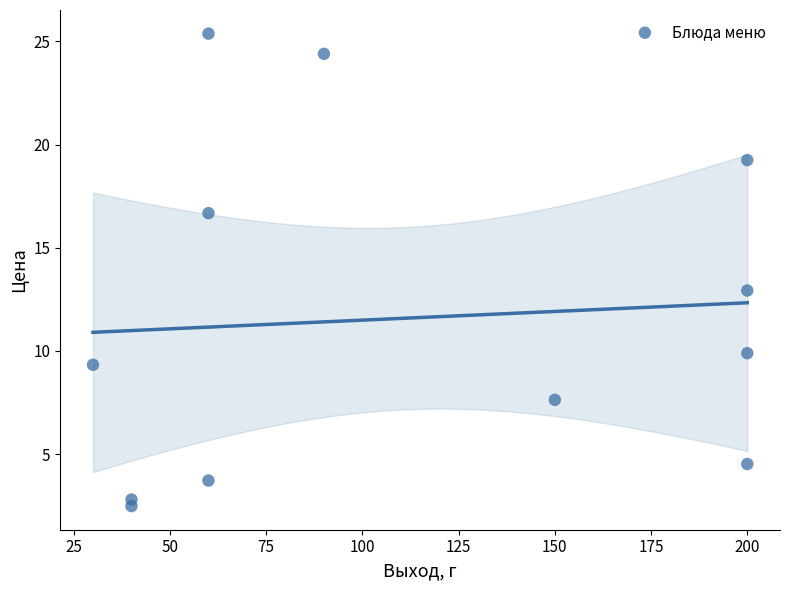

What is the range of X values (max minus min)?

170.0